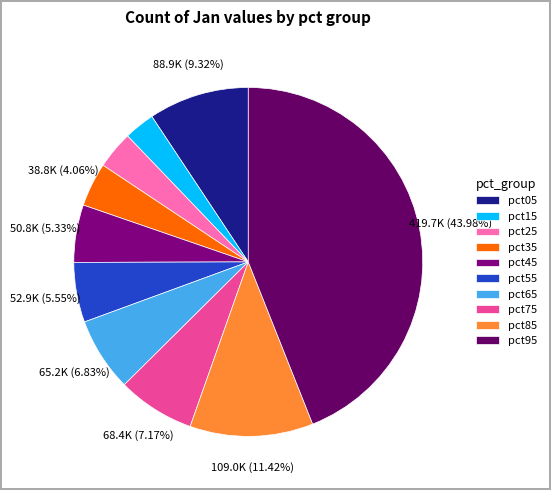

To the nearest percent, what portion does pct05 represent?

9%